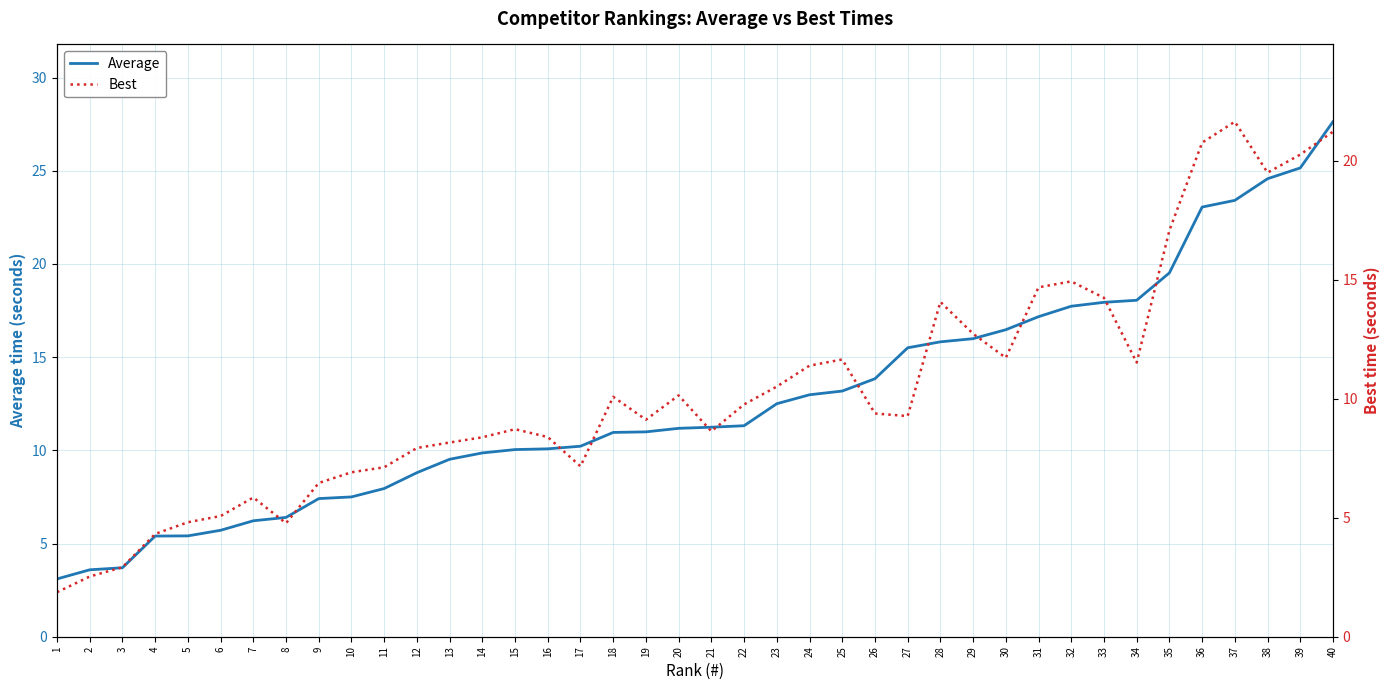

The Best series shows 6.3 at 26. True or false?

False